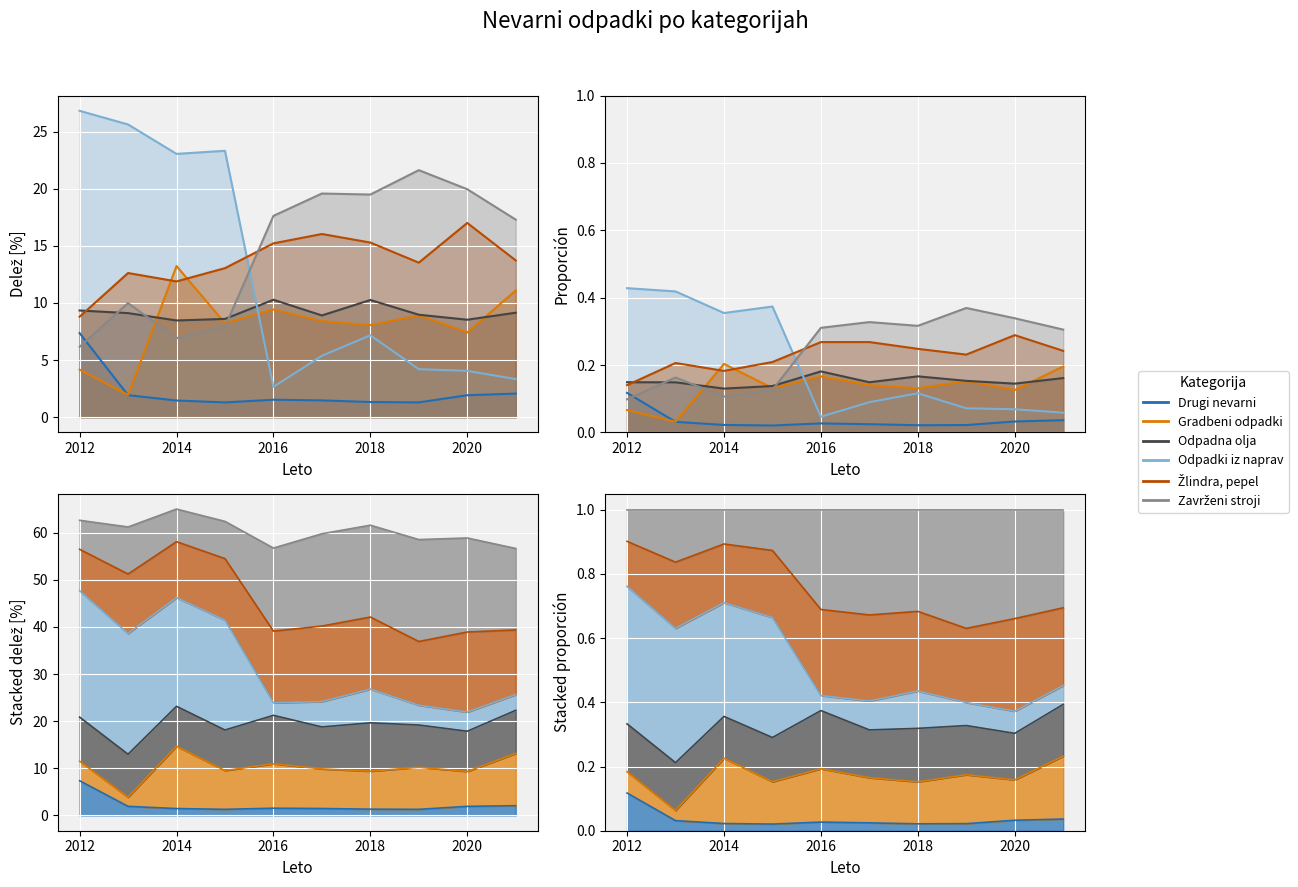

At 2014, list the series in order from largest to smallest.

Odpadki iz naprav [%], Gradbeni odpadki [%], Žlindra, pepel [%], Odpadna olja [%], Zavrženi stroji [%], Drugi nevarni odpadki [%]